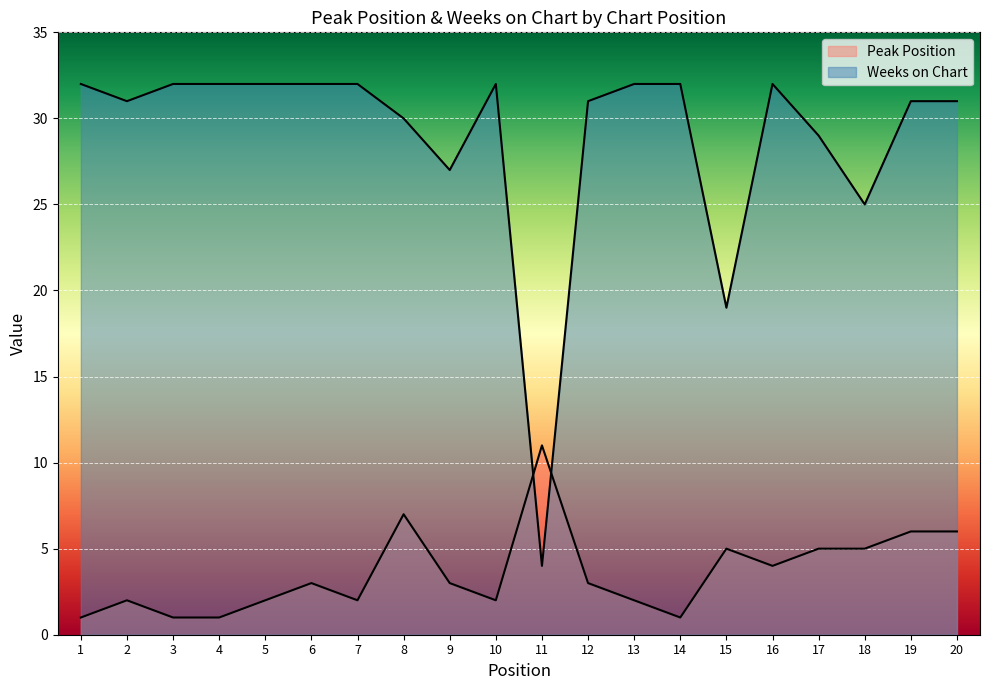

What is the value of the Peak Position point at the 8th from the left?

7